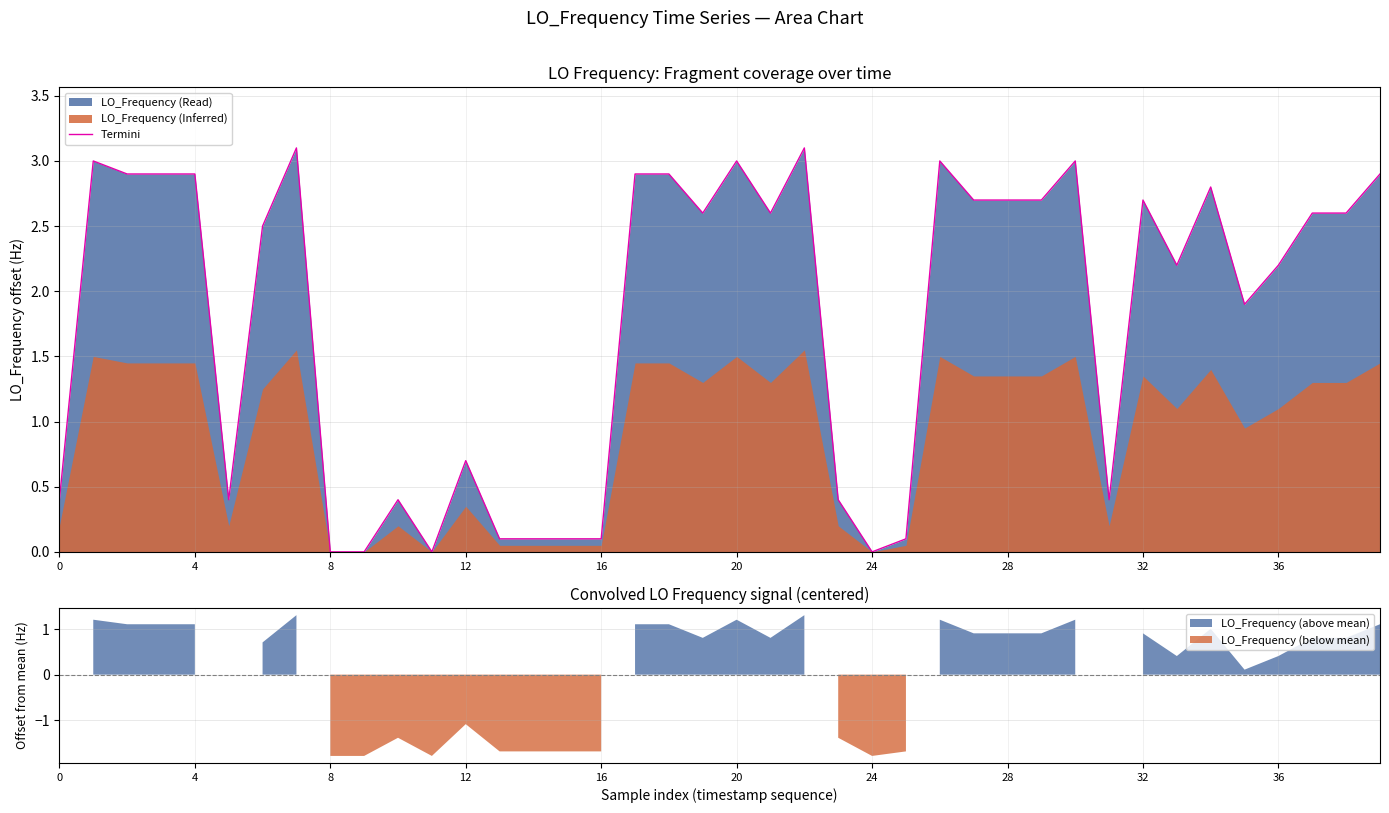

At which label is Termini closest to 1?

12